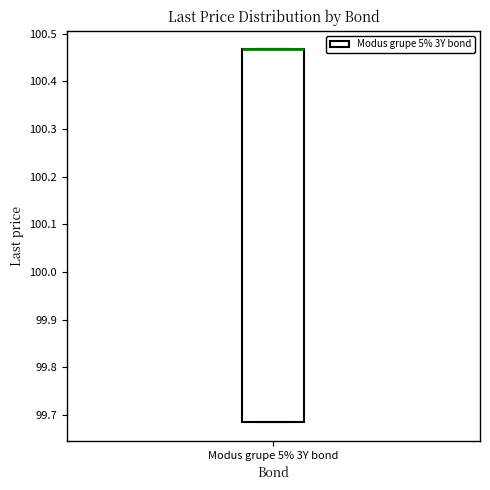

Read this box plot against the y-axis: the position of the median line, the range covered by the box, and the ends of both whiskers. The values are not printed on the chart, so give them approximately, as read against the axis.

median 100.47 (drawn on the box's upper edge), box 99.68 to 100.47, whiskers 99.68 to 100.47